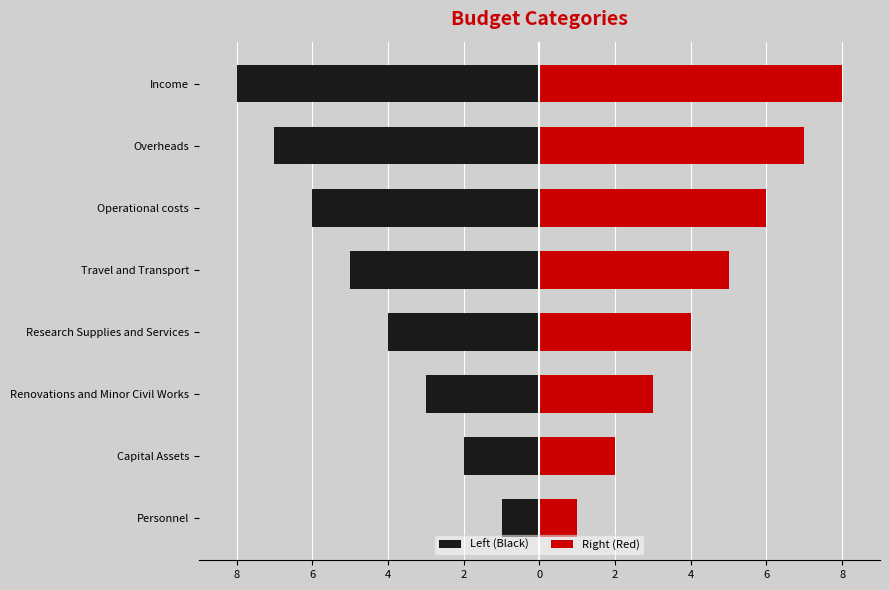

At Operational costs, list the series in order from largest to smallest.

Right (Red), Left (Black)